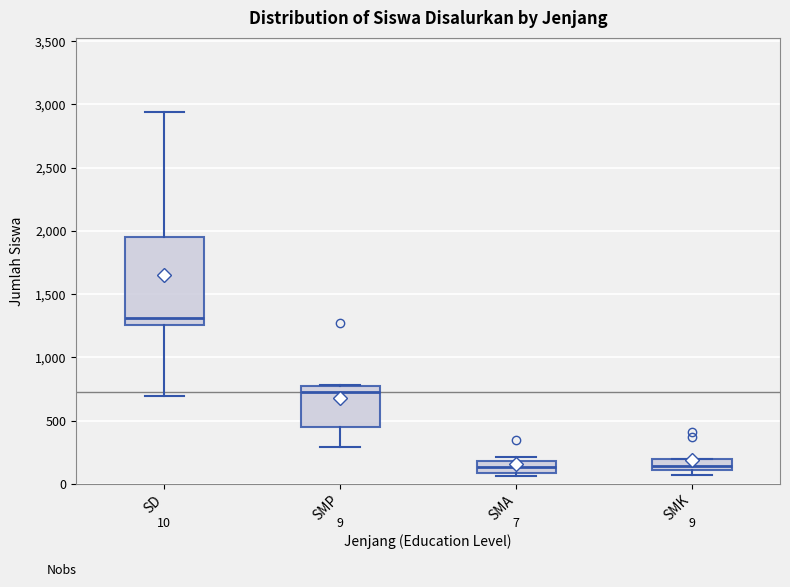

Which box is the tallest, from its lower edge to its upper edge?

SD